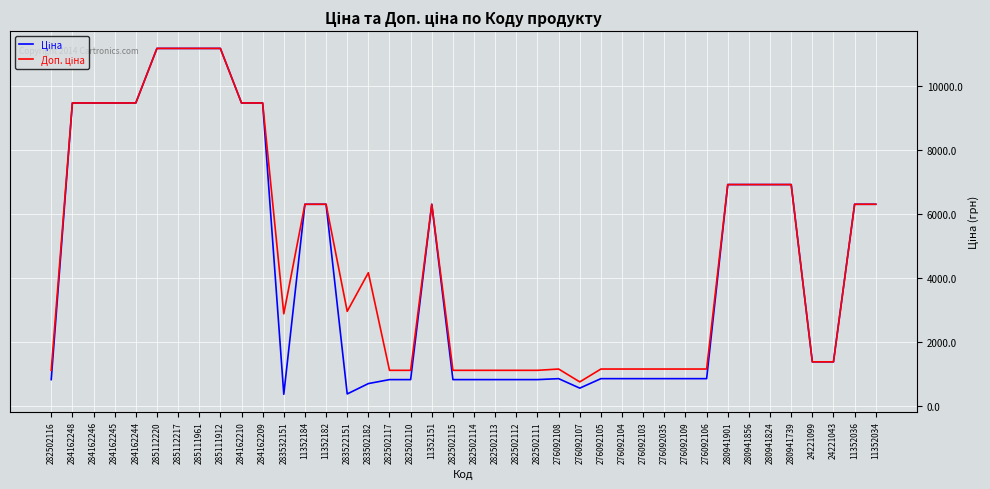

What is the spread (max minus min) of values at 282502113?

290.7